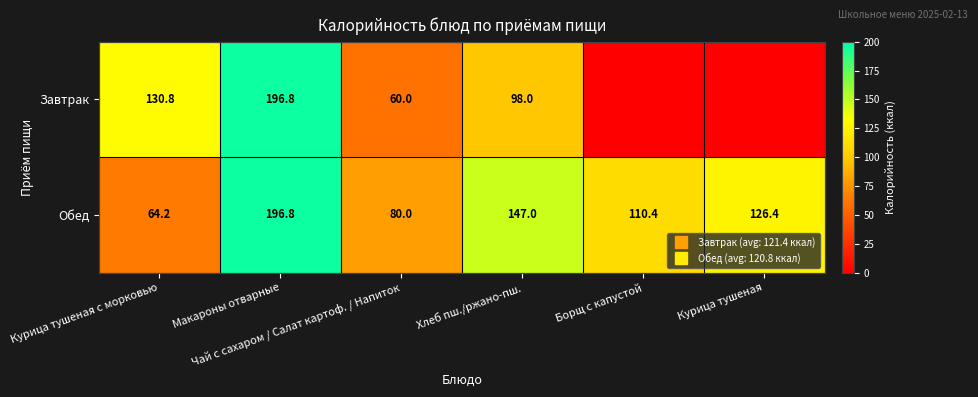

What is the sum of all Обед values?

724.7